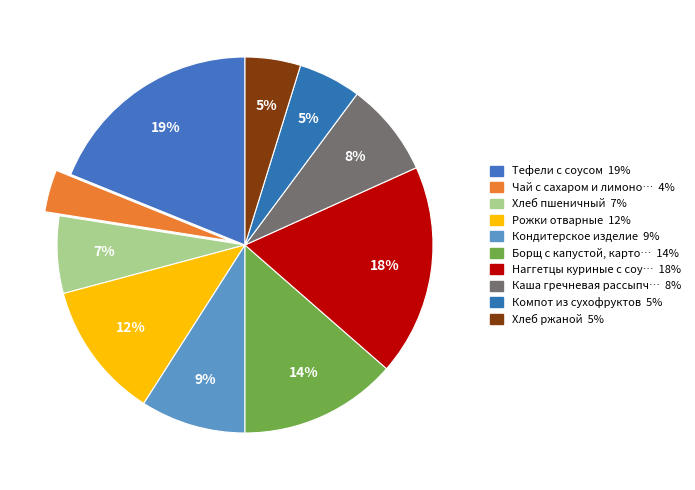

To the nearest percent, what is the difference between the largest and smallest slice percentages?

15%